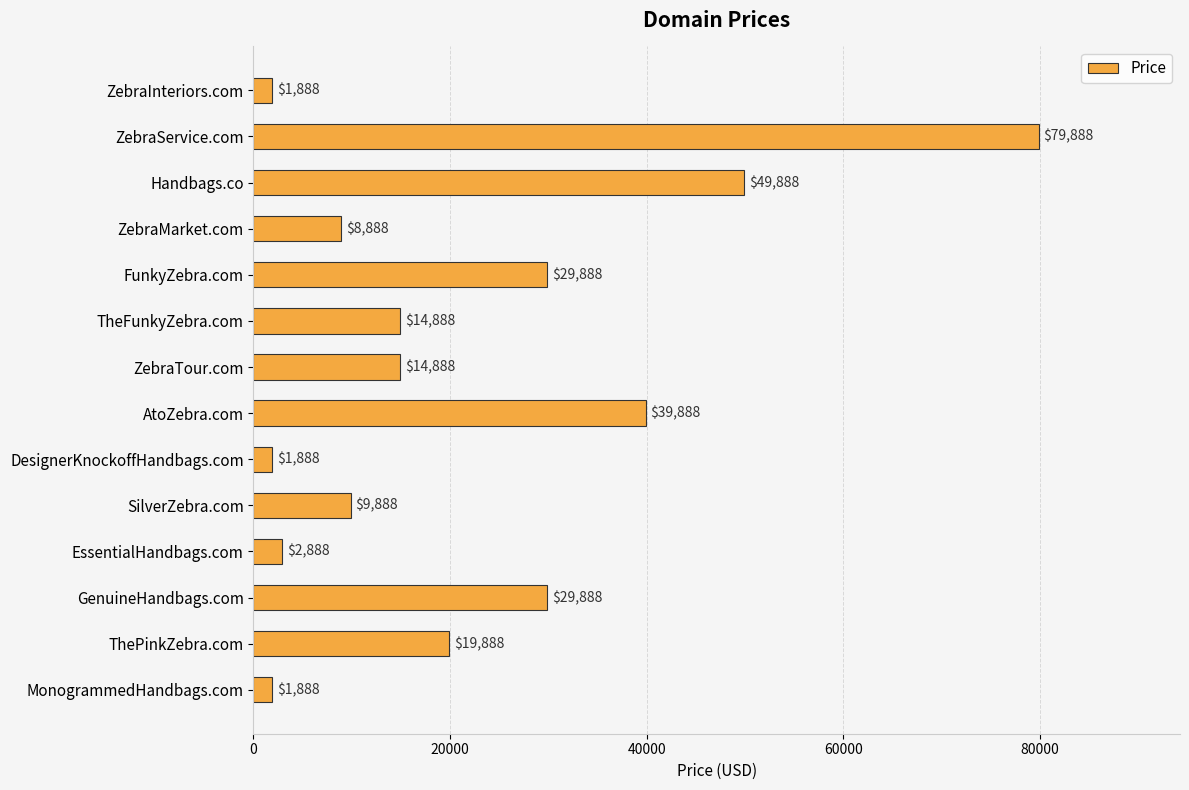

Reading bottom to top, list all the values displayed in this chart.

MonogrammedHandbags.com=1888	ThePinkZebra.com=19888	GenuineHandbags.com=29888	EssentialHandbags.com=2888	SilverZebra.com=9888	DesignerKnockoffHandbags.com=1888	AtoZebra.com=39888	ZebraTour.com=14888	TheFunkyZebra.com=14888	FunkyZebra.com=29888	ZebraMarket.com=8888	Handbags.co=49888	ZebraService.com=79888	ZebraInteriors.com=1888